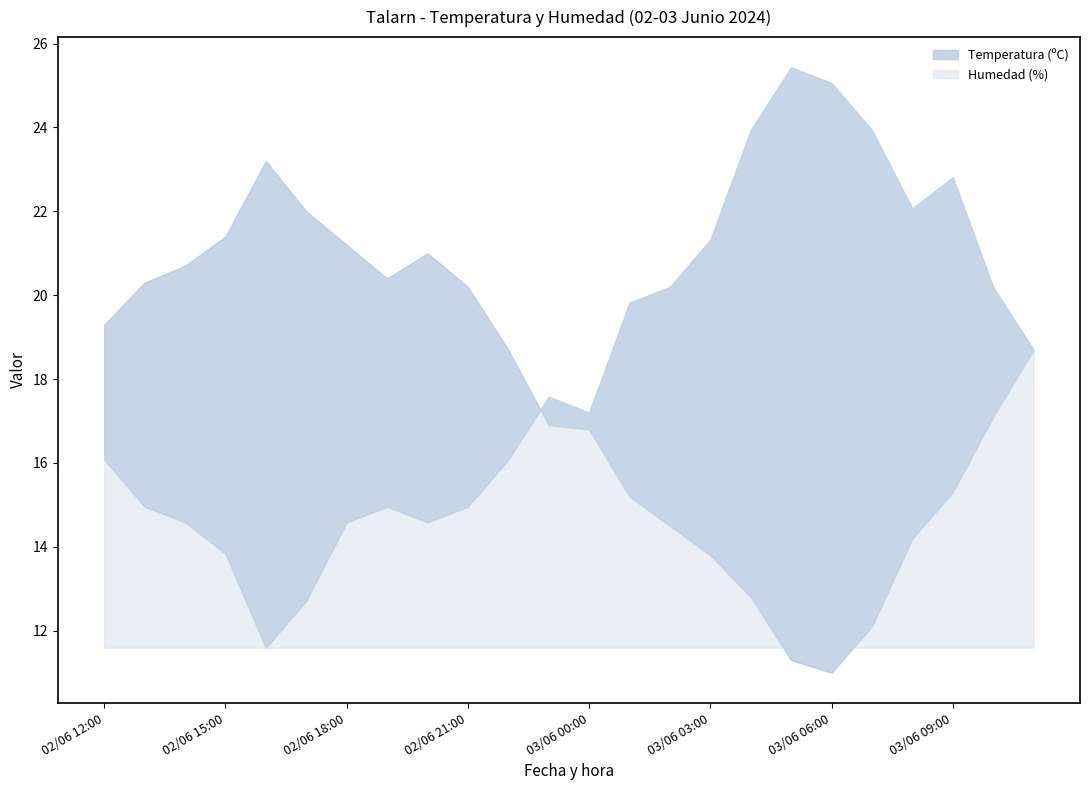

Which category has the lowest value across all series?

03/06 06:00